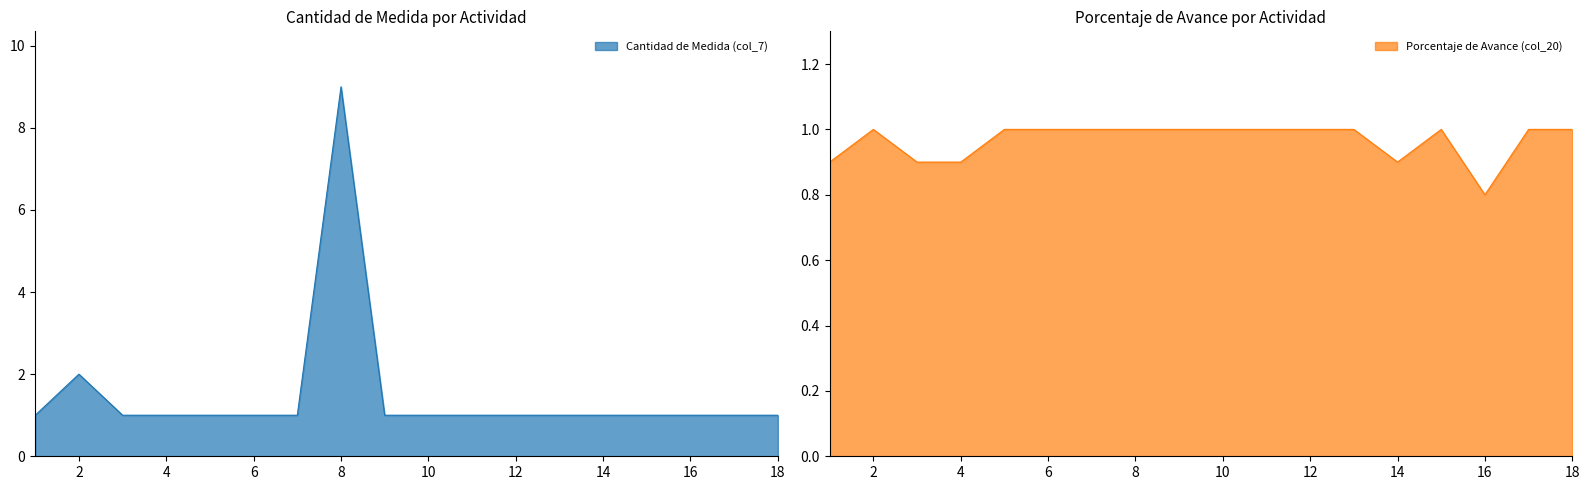

What is the highest value of the Porcentaje de Avance (col_20) series?

1.0